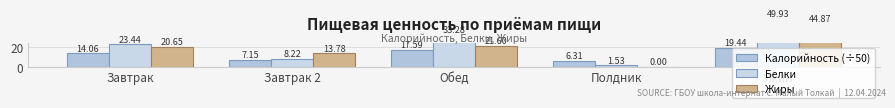

What is the sum of all Калорийность (÷50) values?

64.5